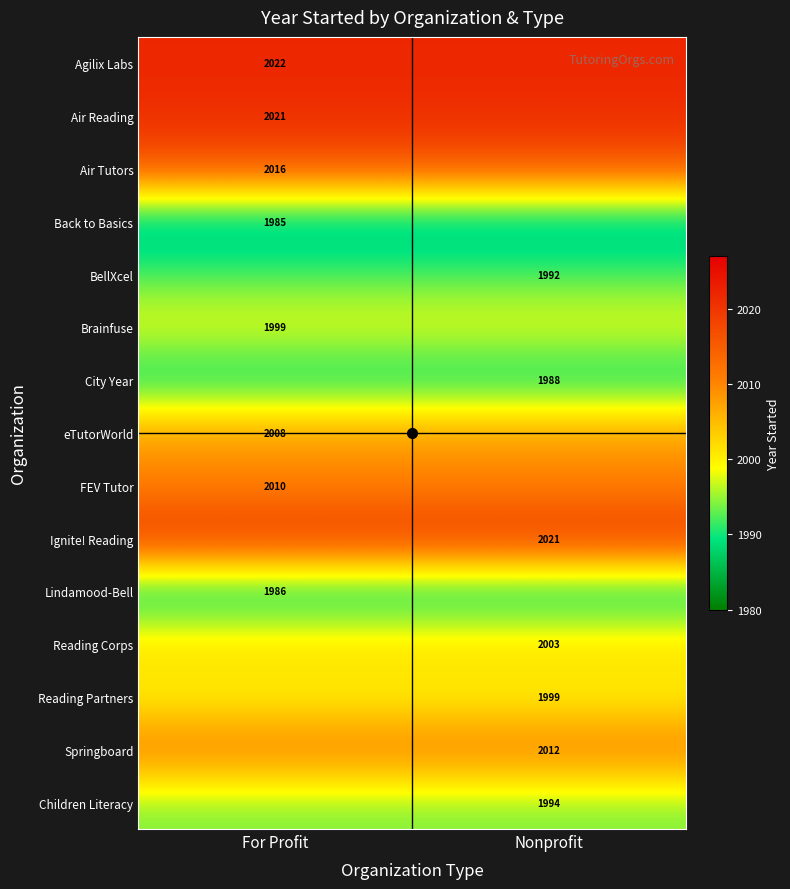

True or false: City Year has a value of 1988 at Nonprofit.

True